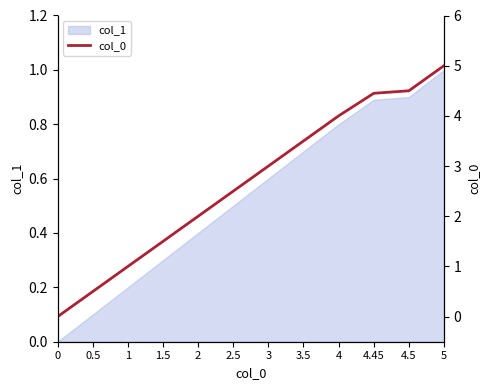

What is the change in value from 0.5 to 5?

+4.5